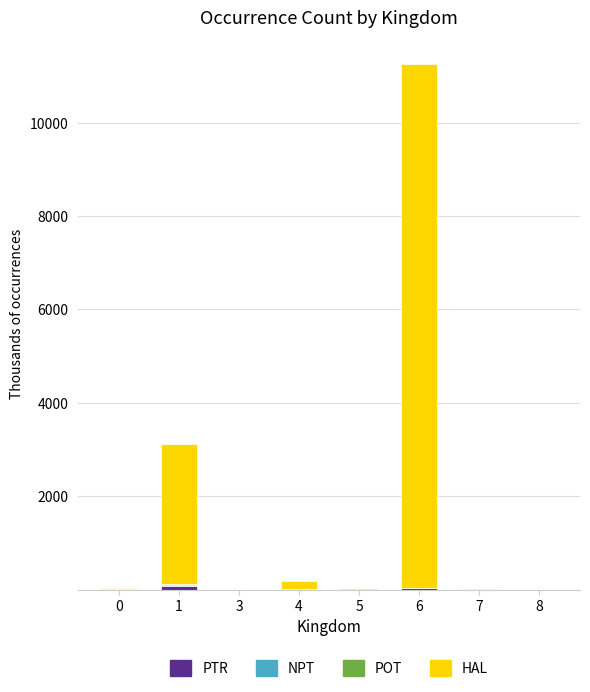

At which category is the sum across all series the highest?

6